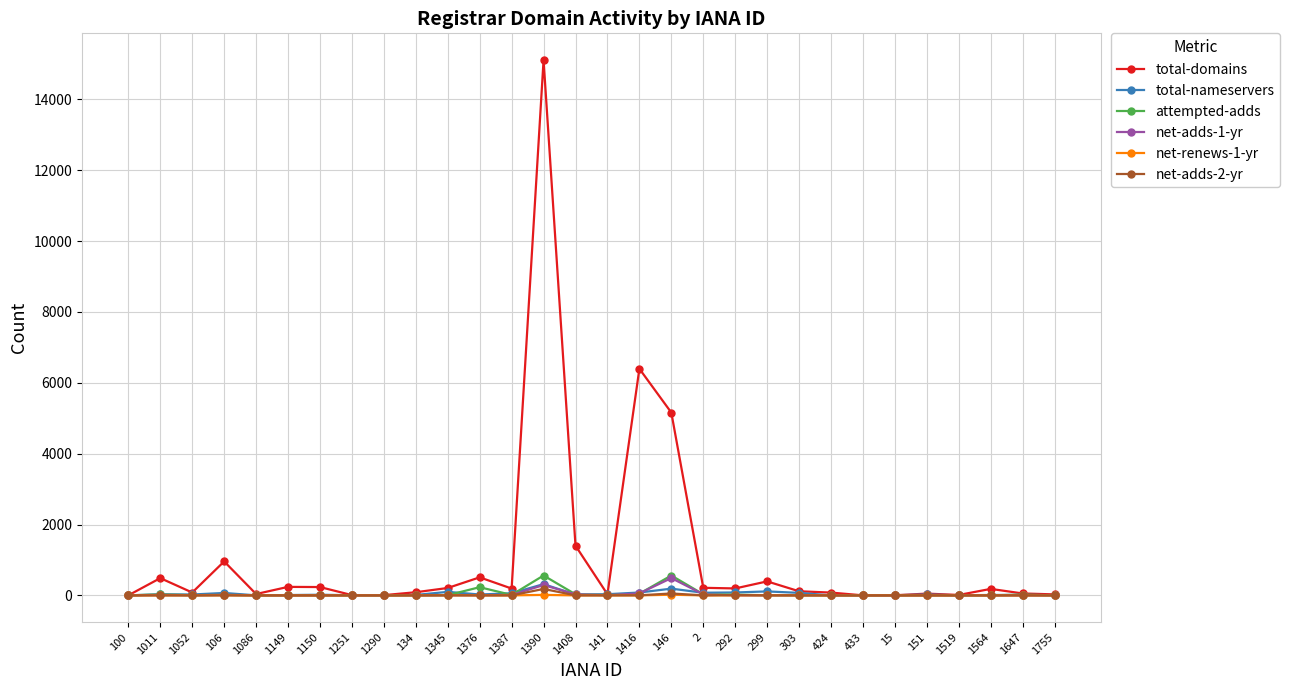

Which category has the highest value across all series?

1390